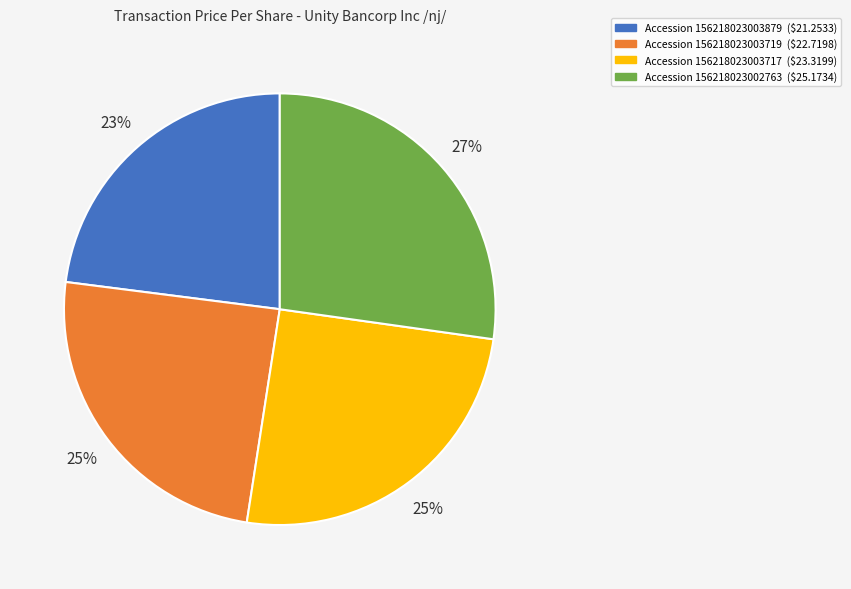

Is there any slice that represents more than half of the pie?

No